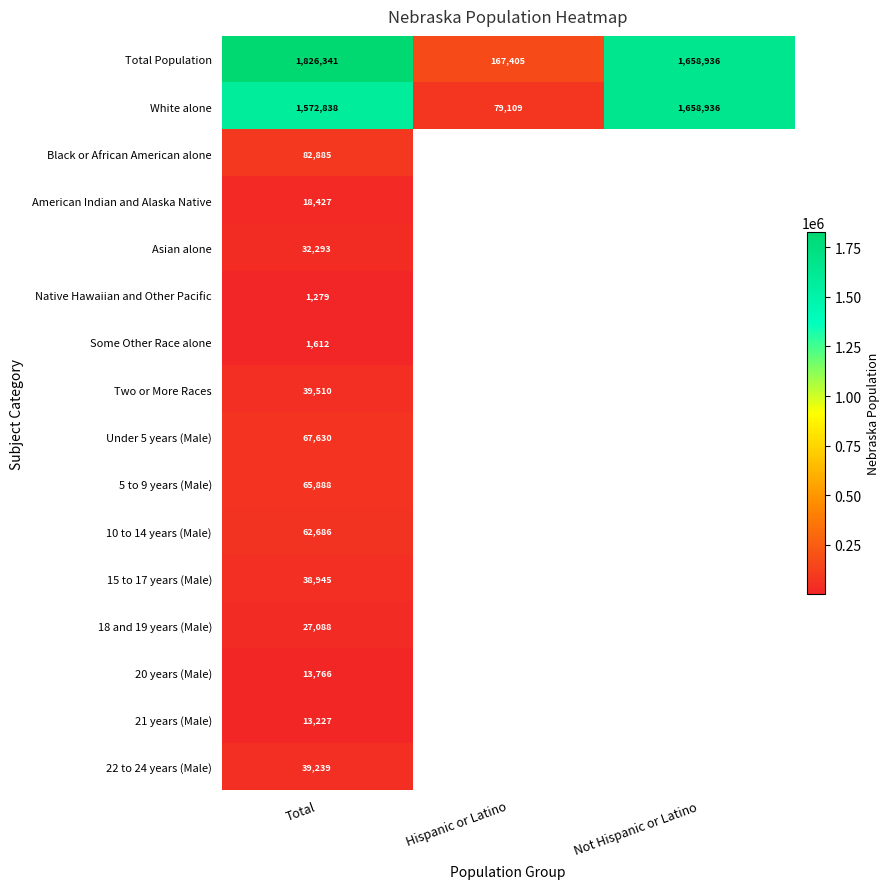

What is the greatest value displayed?

1826341.0